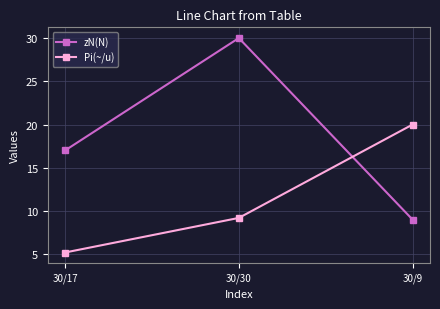

Rank the series by their maximum value, from lowest to highest.

Pi(~/u), zN(N)